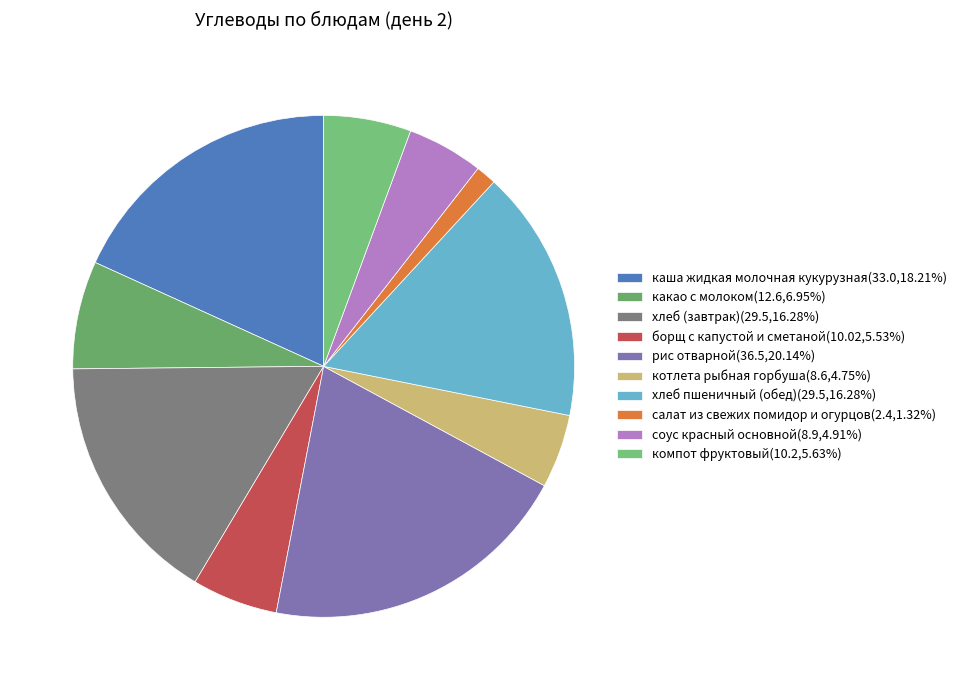

True or false: компот фруктовый accounts for 6% of the total.

True